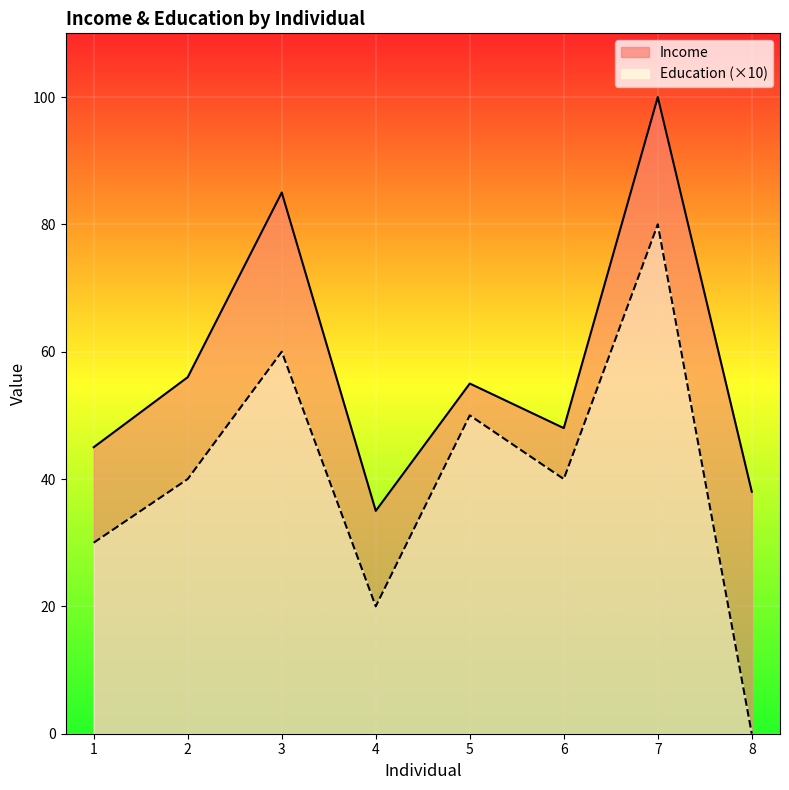

Which series changed the most between 3 and 4?

Income